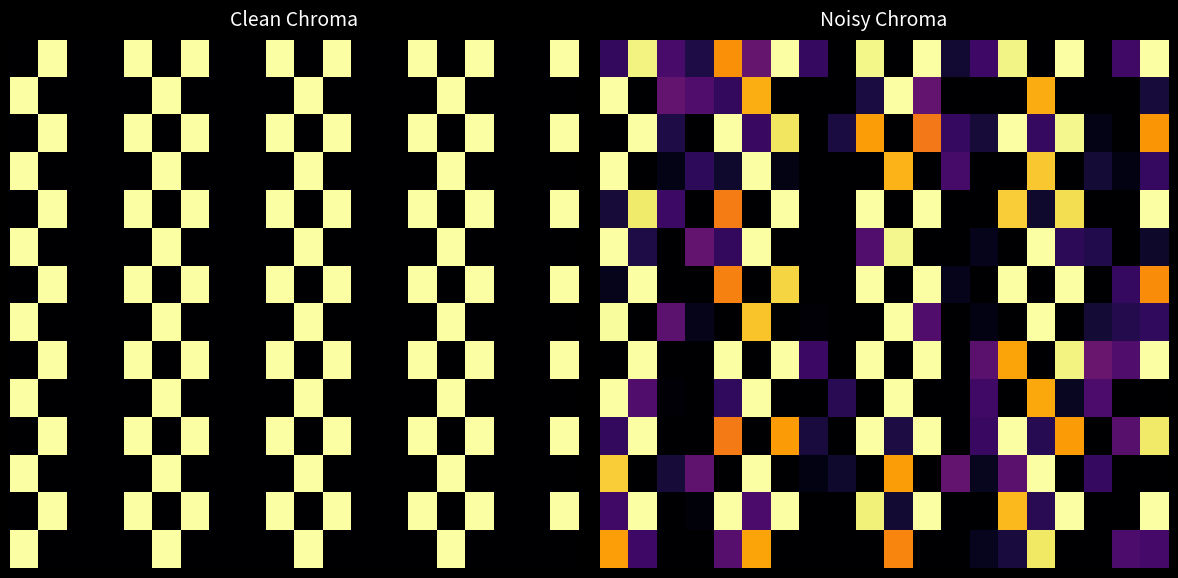

What is the total value across all series at 15?

7.0